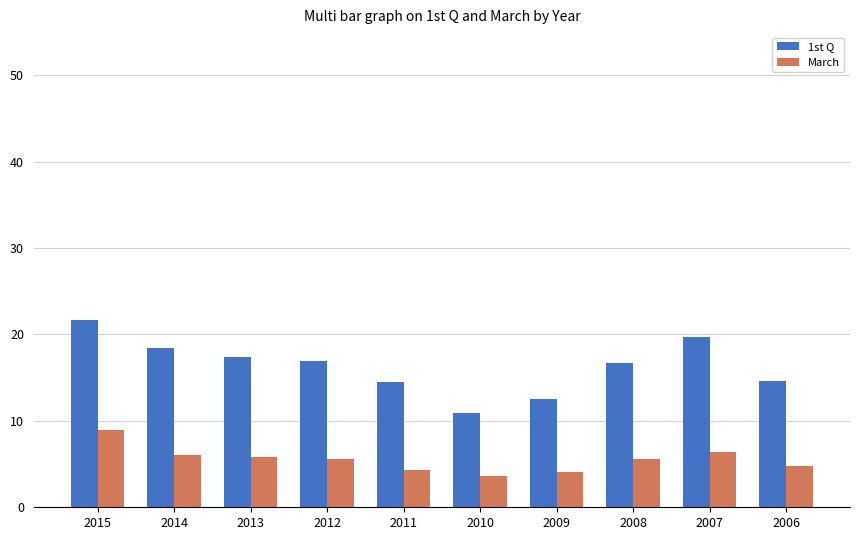

At how many categories does at least one series exceed 10?

10